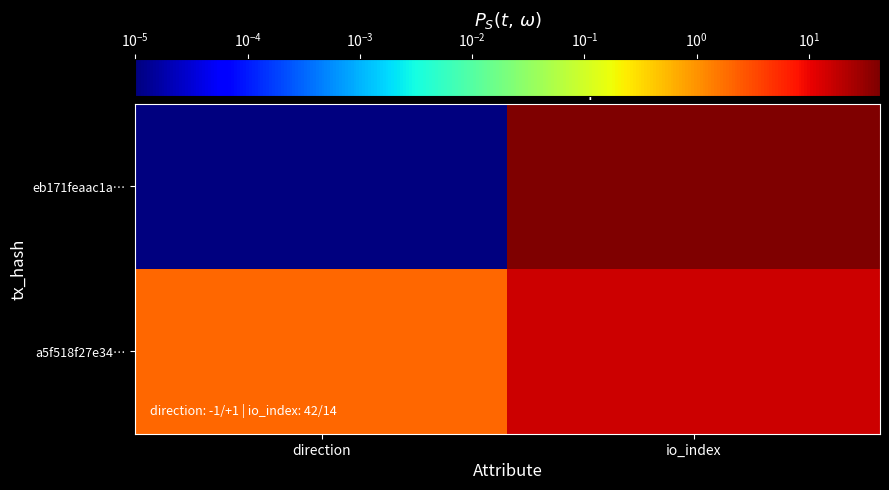

Reading left to right, transcribe all the data shown in this chart.

eb171feaac1a…: direction=0.0	io_index=43.0
a5f518f27e34…: direction=2.0	io_index=15.0